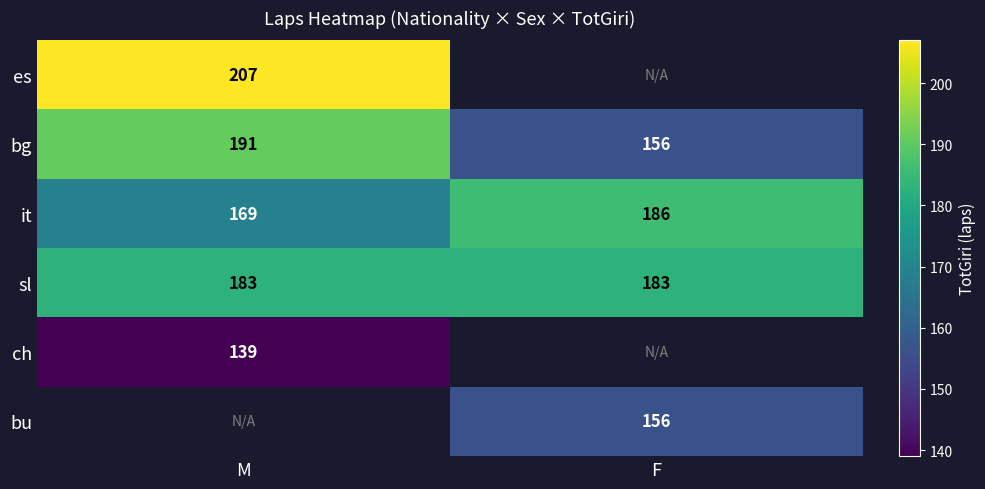

What is the lowest value of the bg series?

156